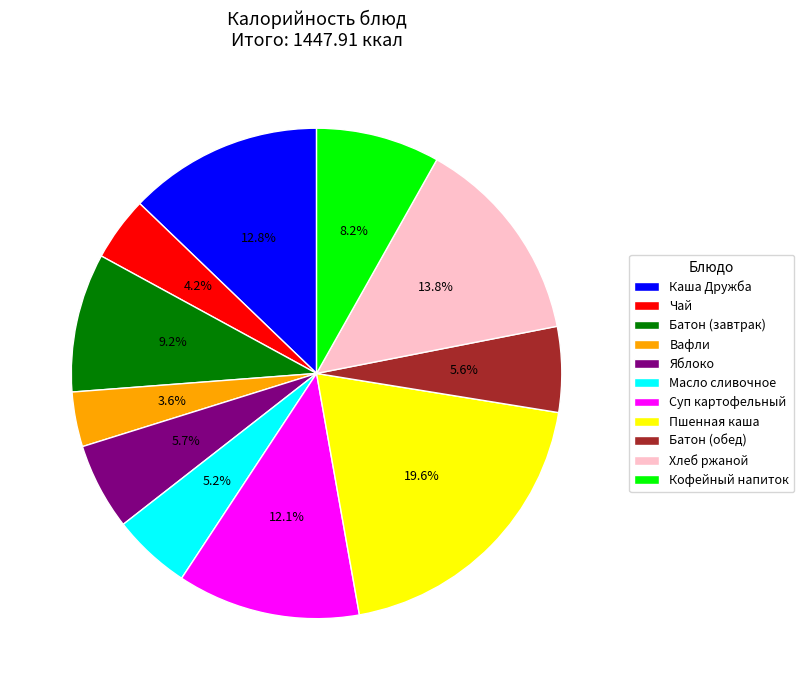

Which slice is the largest?

Пшенная каша